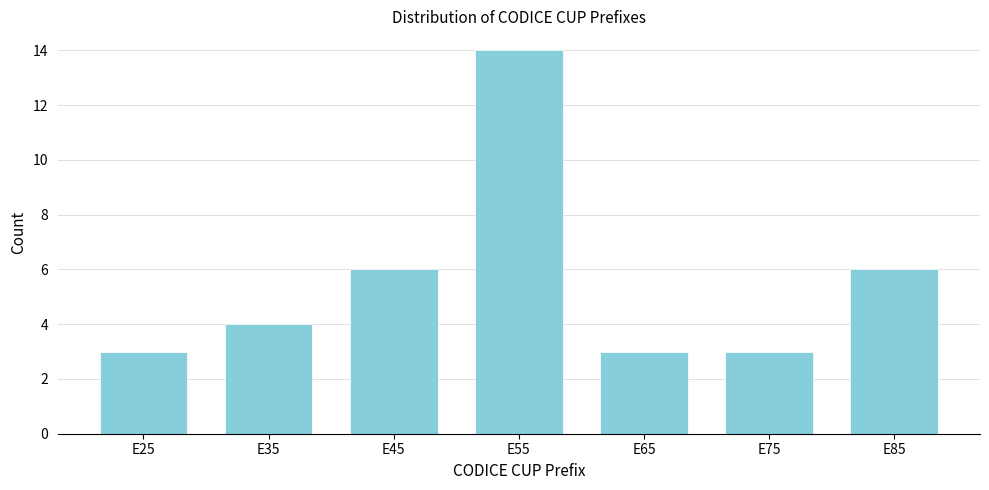

Reading left to right, what are all the values shown in this chart?

3	4	6	14	3	3	6